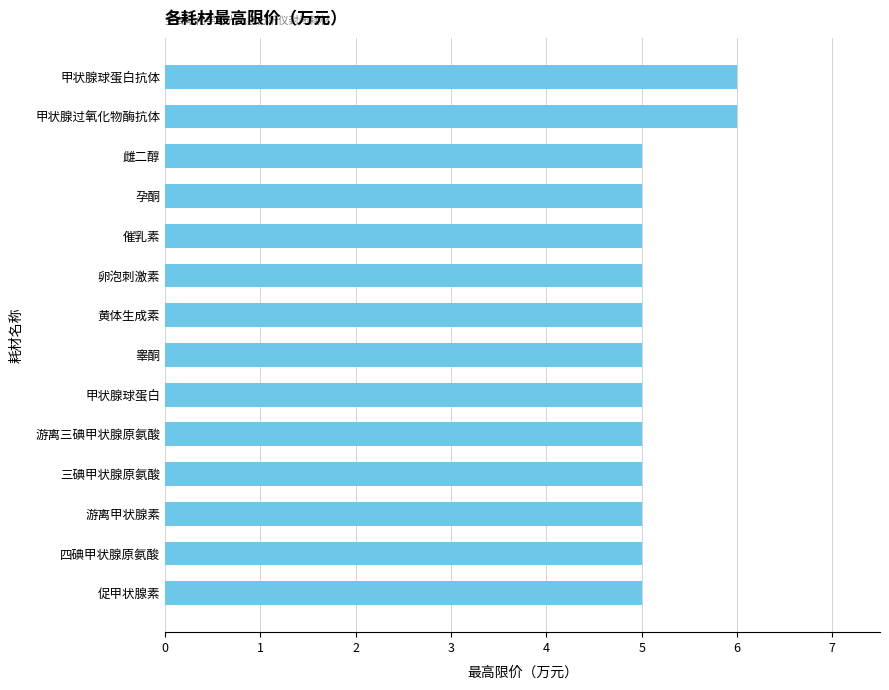

What is the smallest value displayed?

5